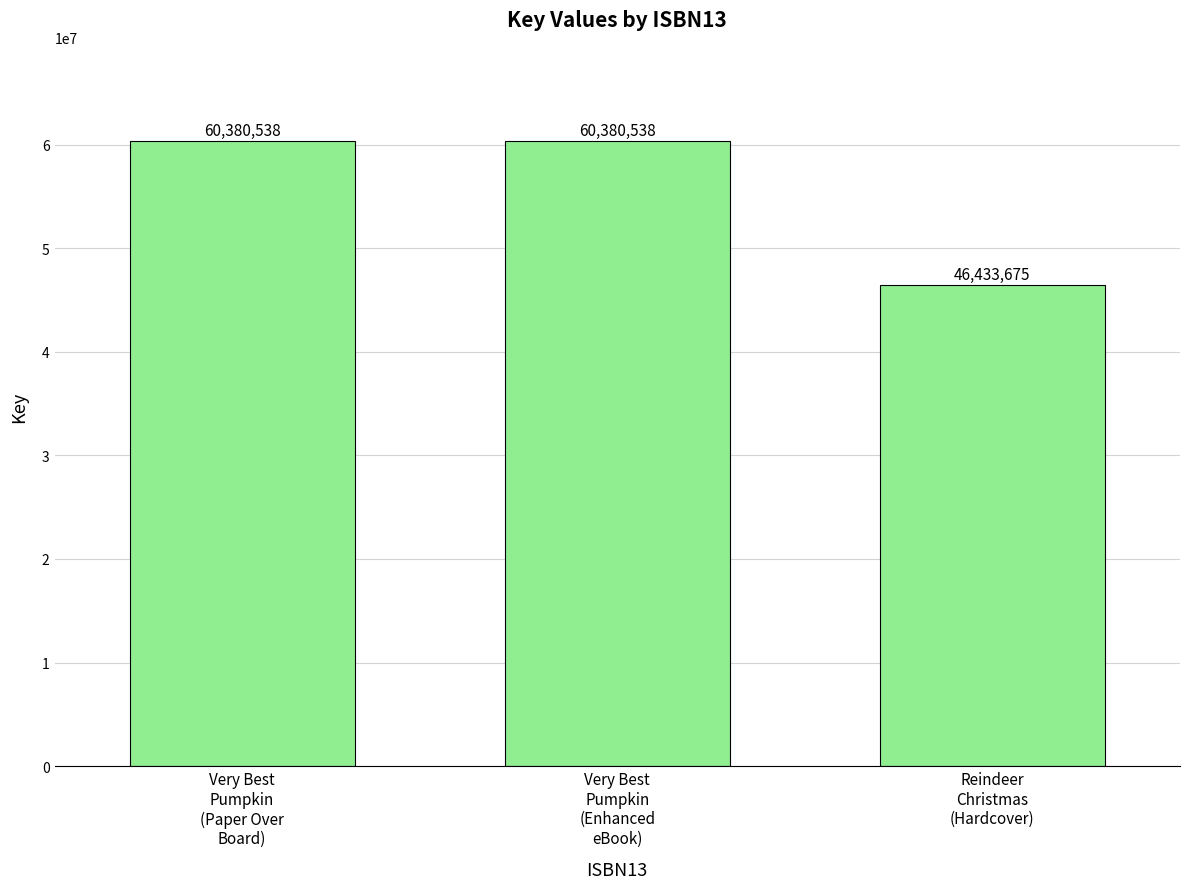

Count the values in the range 46433675 to 60380538.

3